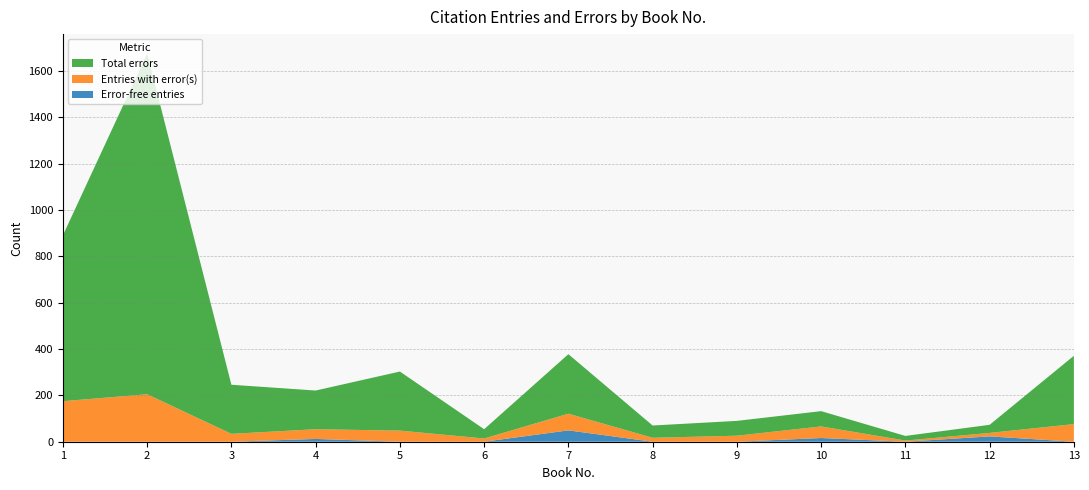

Reading left to right, list all the values displayed in this chart.

Error-free entries: 0	0	0	12	0	0	49	0	0	16	0	23	0
Entries with error(s): 175	205	34	42	48	14	72	17	26	50	5	15	76
Total errors: 716	1471	212	167	255	40	257	53	64	66	20	35	295